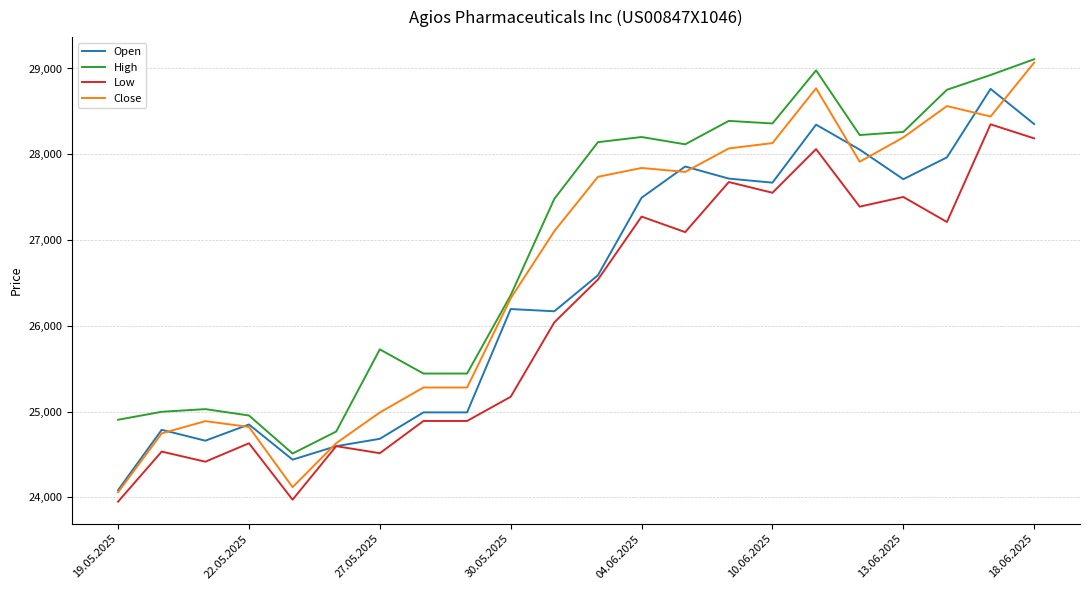

What is the difference between the second highest and minimum values in the Low series?

4236